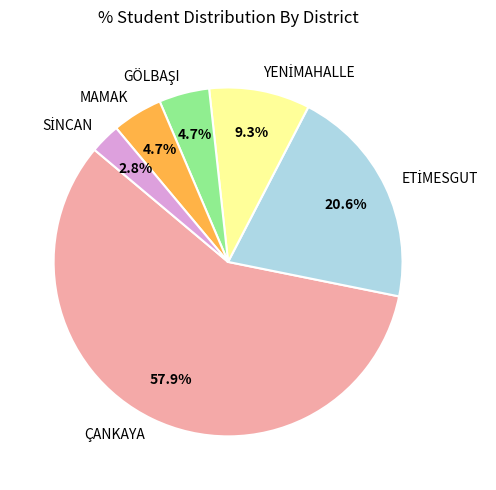

How many slices are in this pie chart?

6